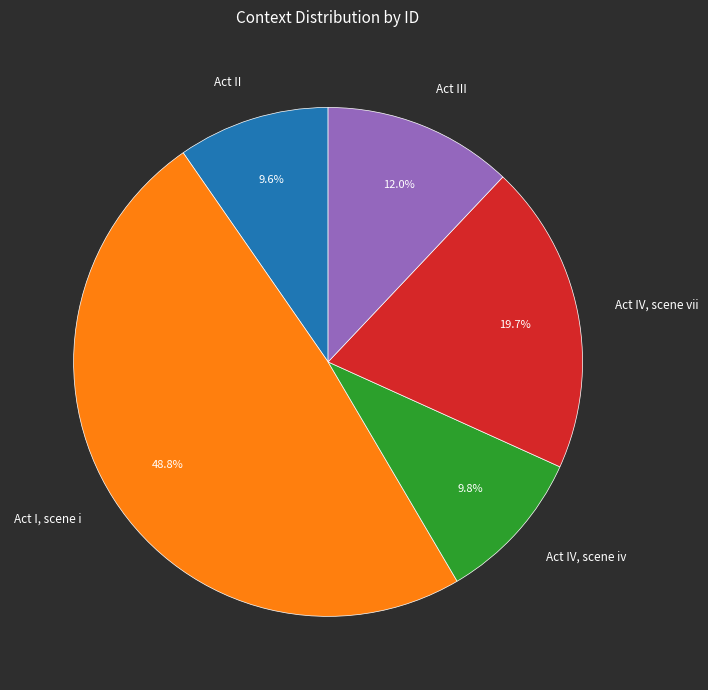

Does any single category account for the majority?

No